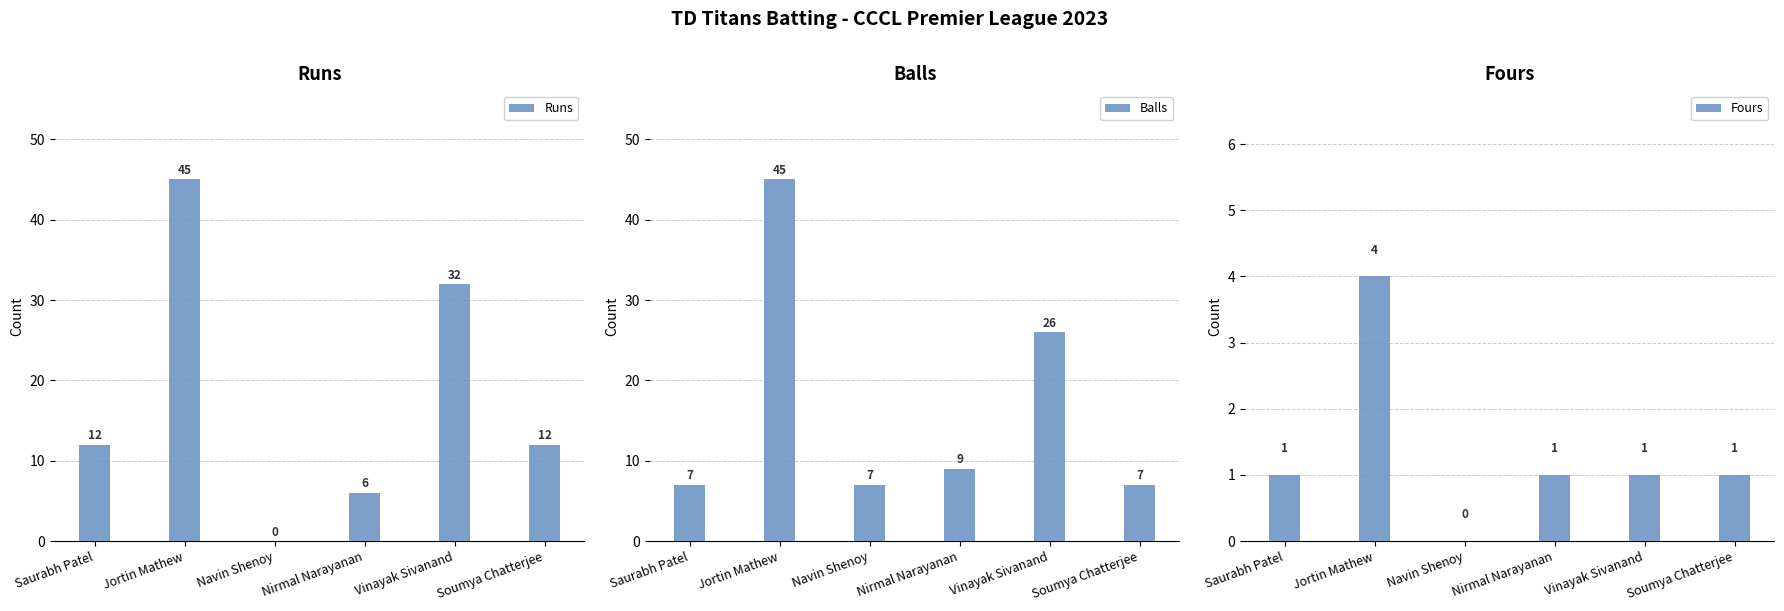

How many categories are shown in the chart?

6